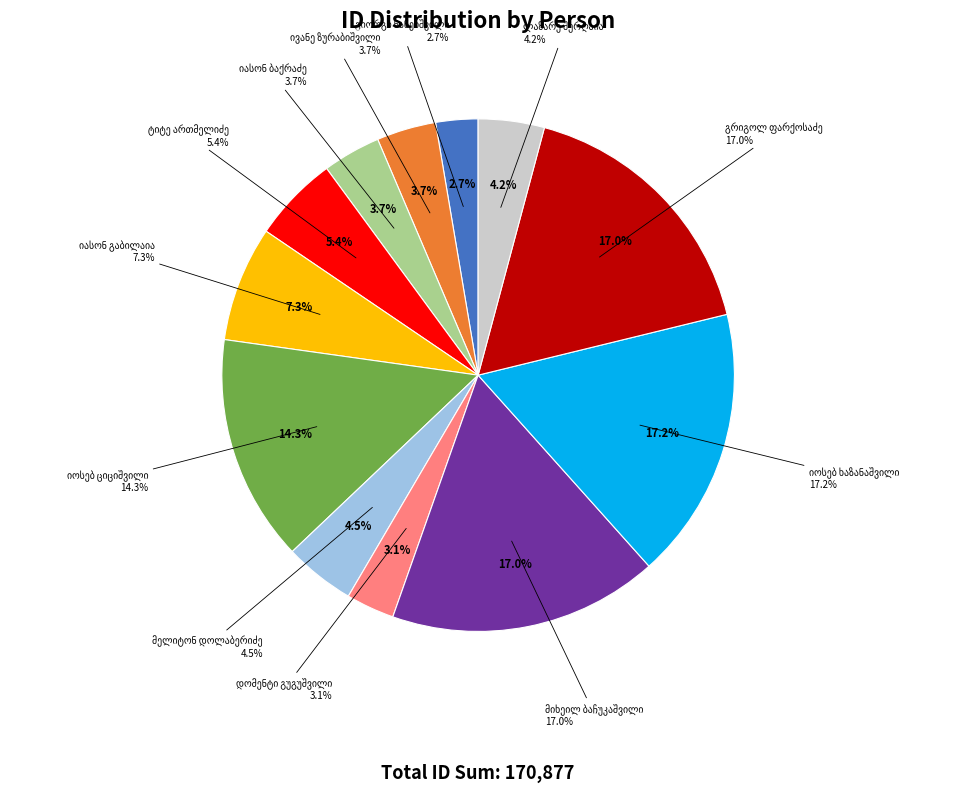

What percentage is the იასონ ბაქრაძე slice, to the nearest percent?

4%